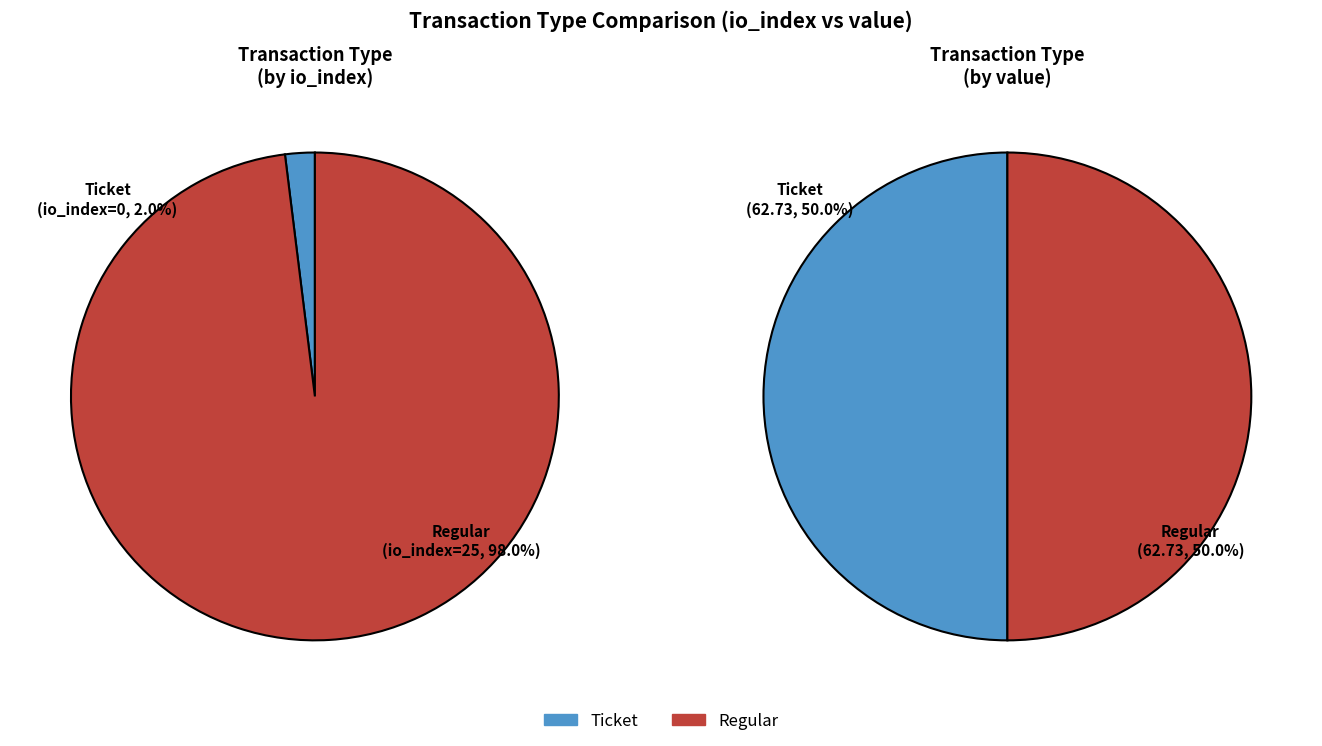

Is there a majority slice in this chart?

Yes